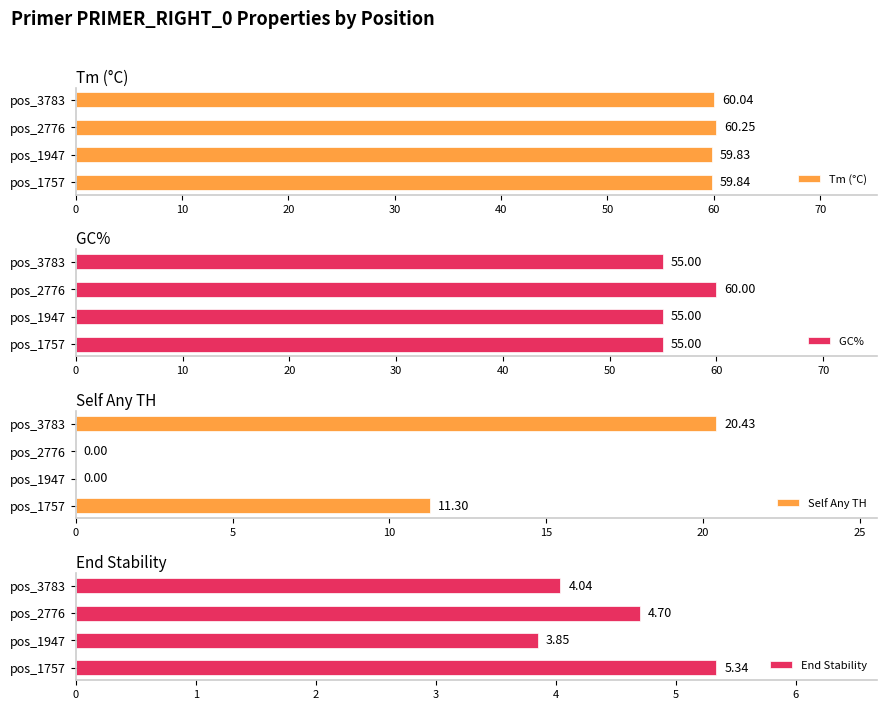

What is the average value of the Tm (°C) series?

60.0